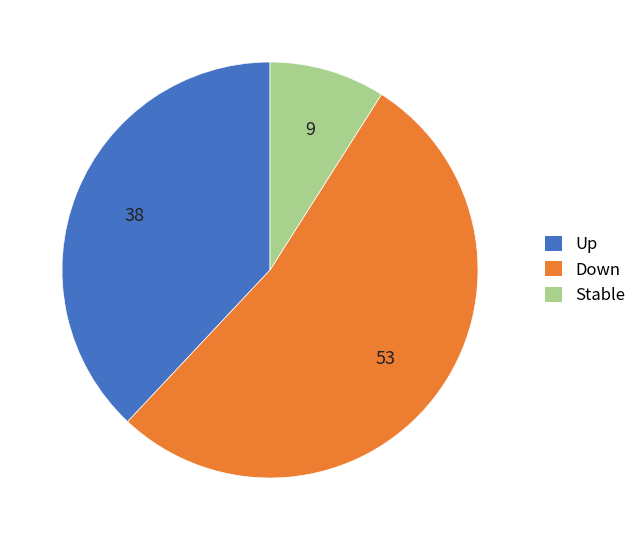

Is the sum of Up and Down greater than half?

Yes